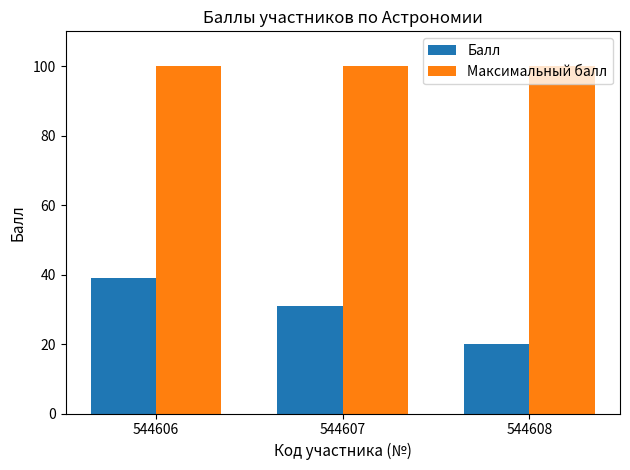

Rank the series by their average value, from lowest to highest.

Балл, Максимальный балл